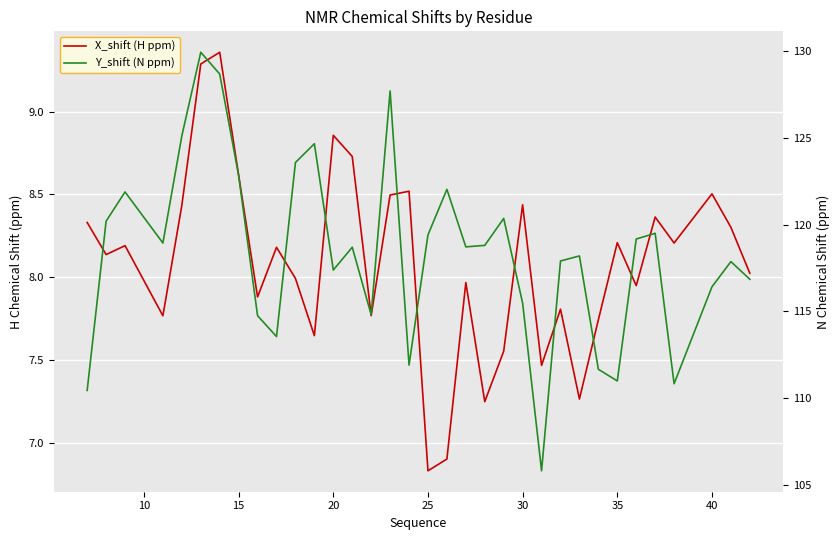

The value of Y_shift (N ppm) at 32 is 180.0. True or false?

False